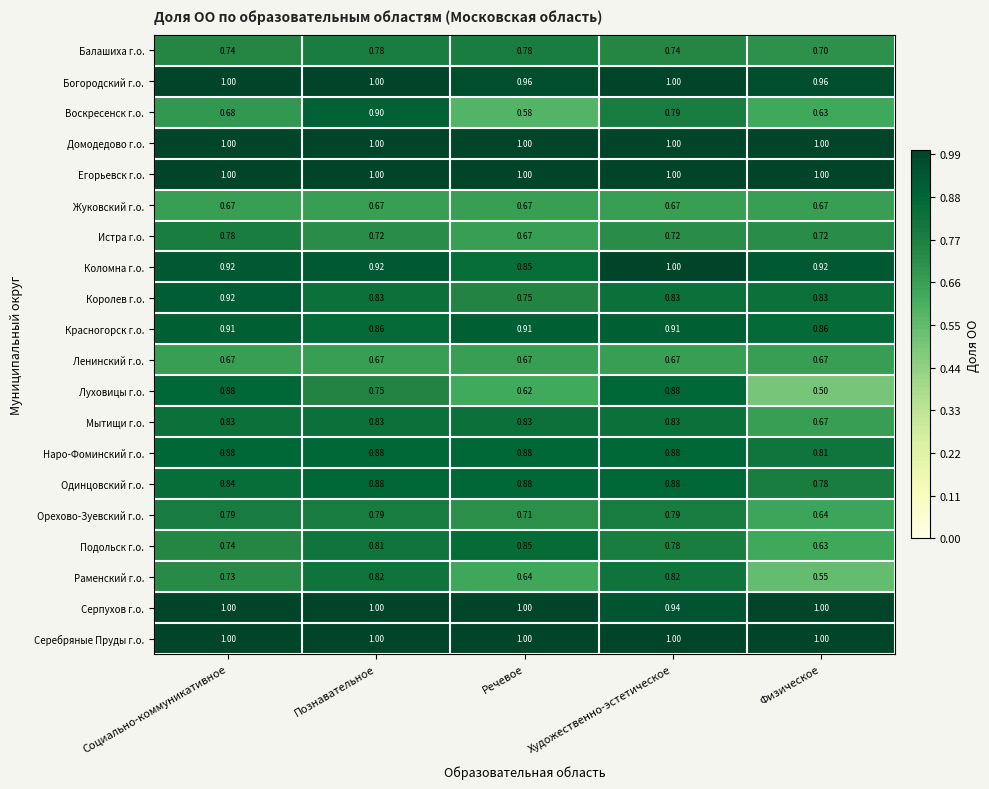

Which series has the widest spread of values?

Луховицы г.о.